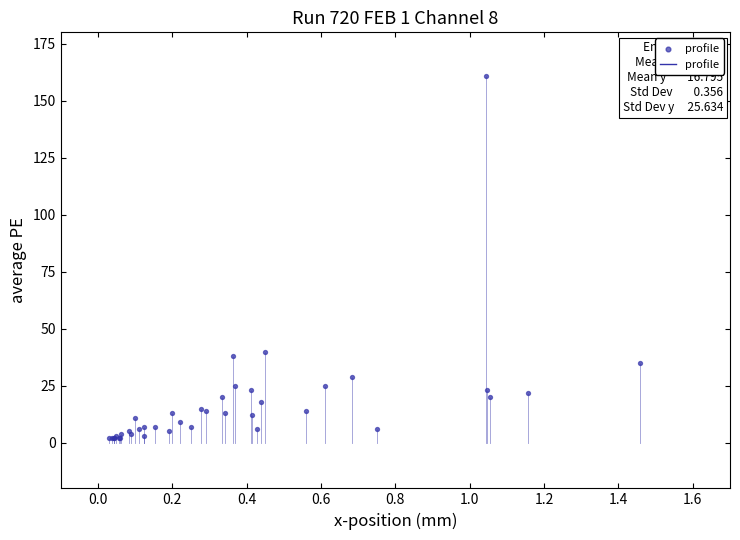

What Y value in the scatter plot is closest to 81?

40